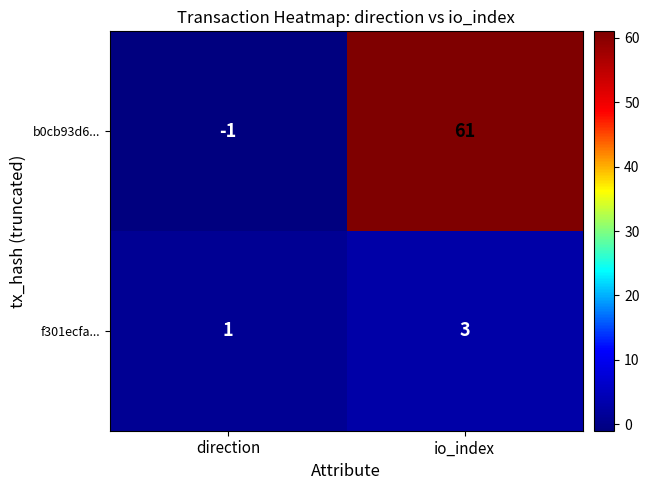

How many series are shown in this chart?

2